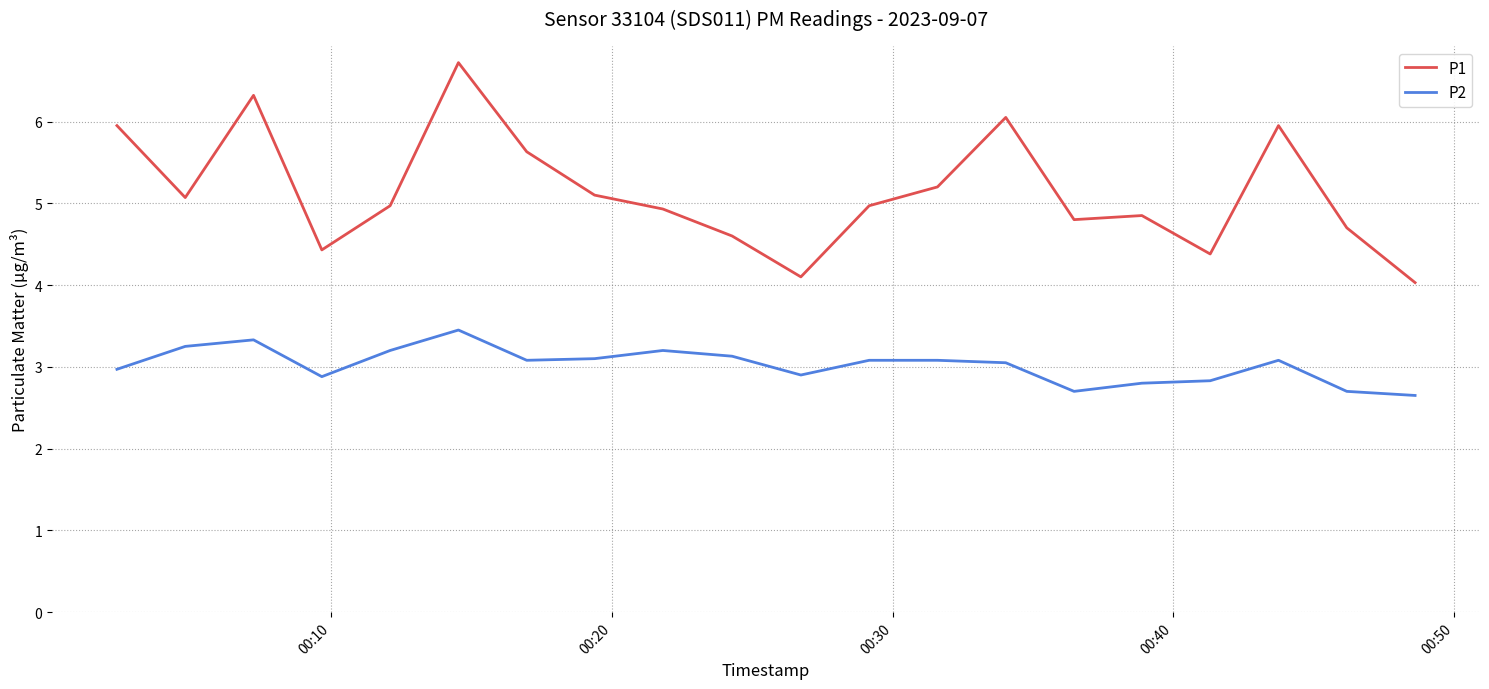

List the series in order of their overall mean, lowest first.

P2, P1